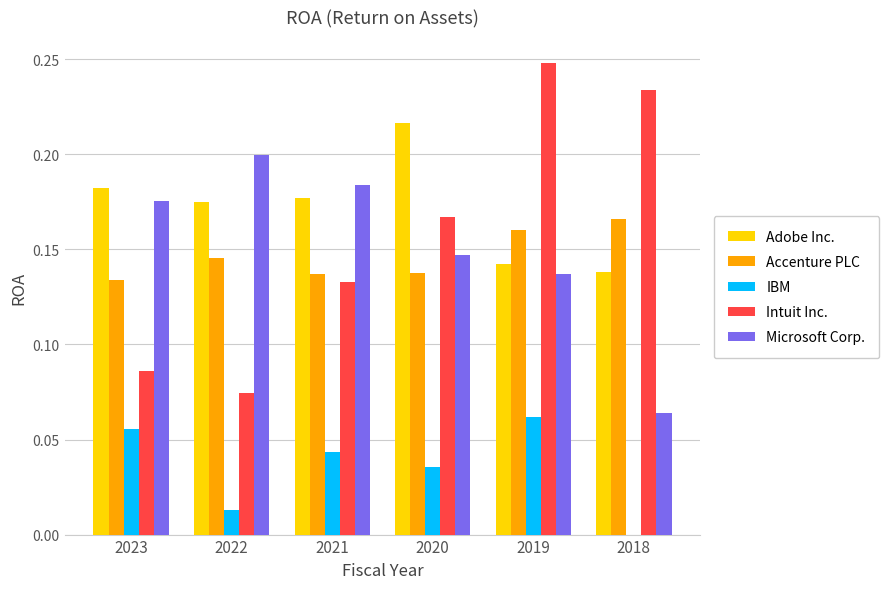

What is the total value across all series at 2022?

0.6